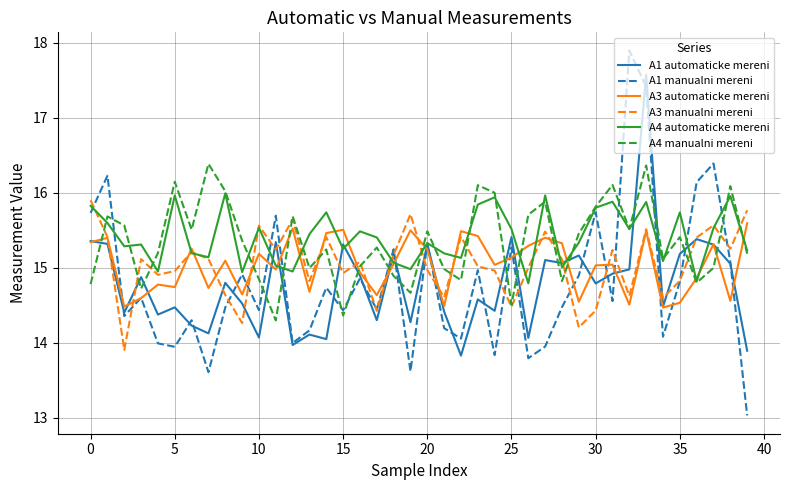

What is the lowest value of the A1 manualni mereni series?

13.0